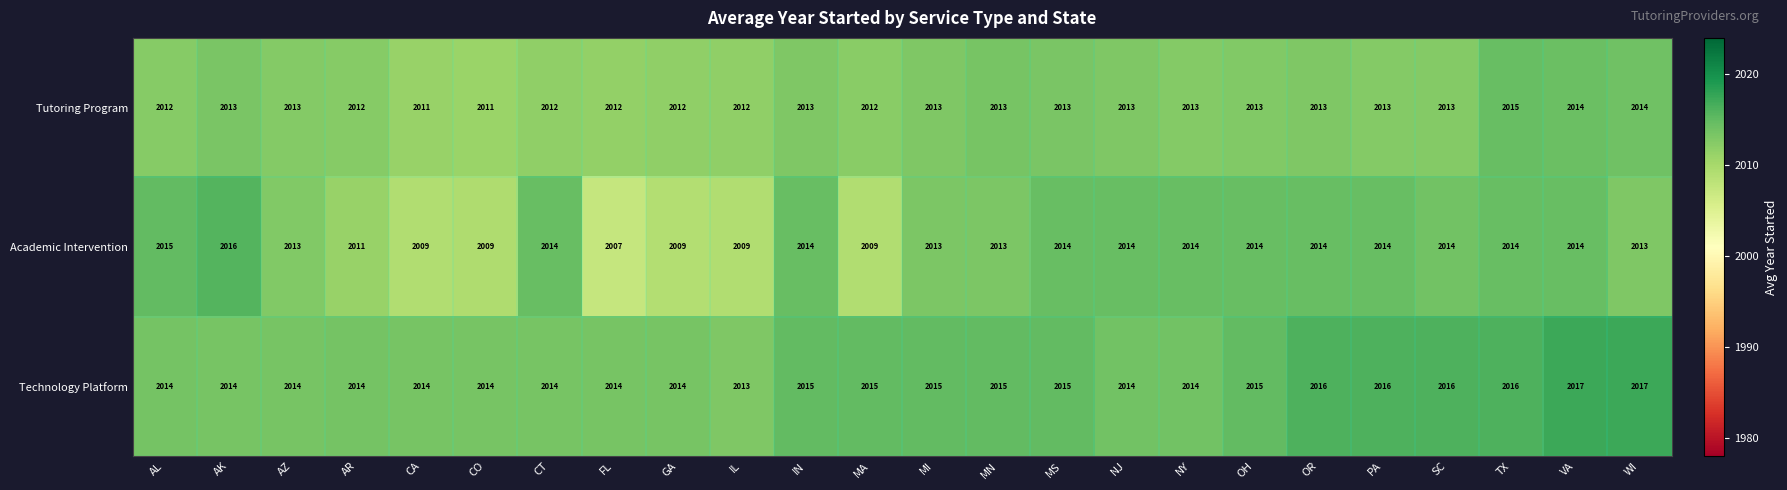

At which label does Technology Platform reach its minimum?

IL